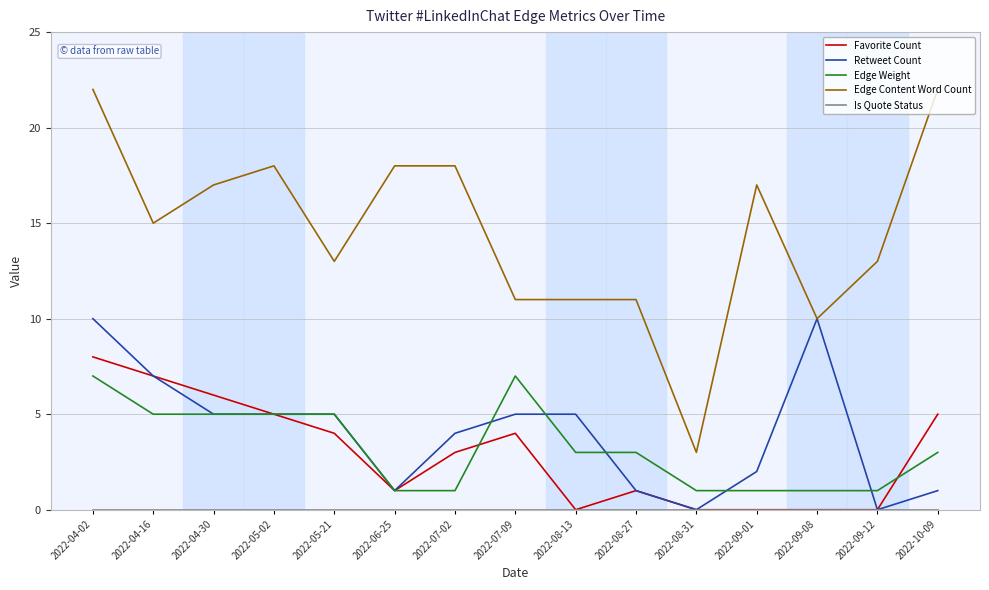

What position from the right is 2022-09-01?

4